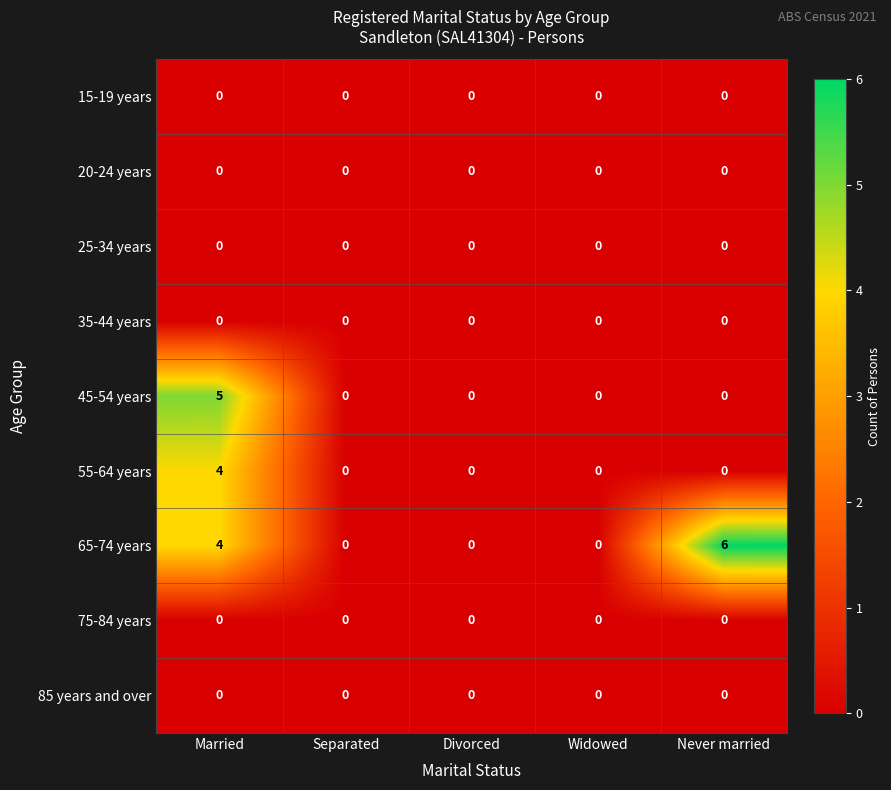

Which category has the highest value across all series?

Never married